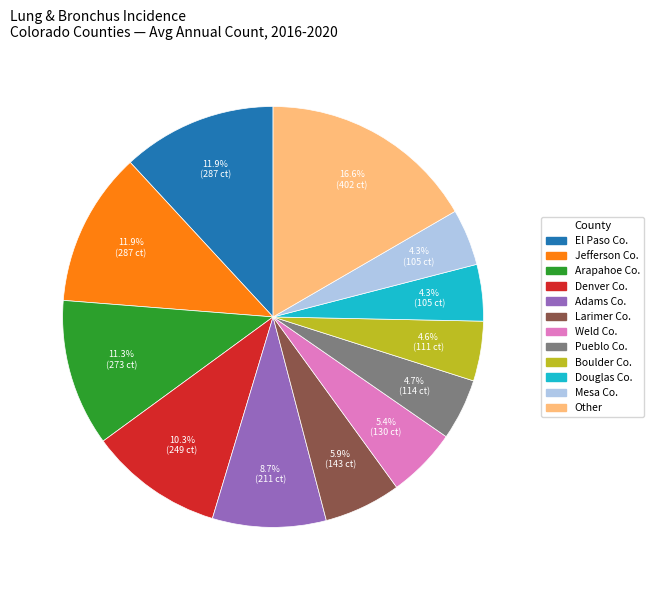

Does any single category account for the majority?

No